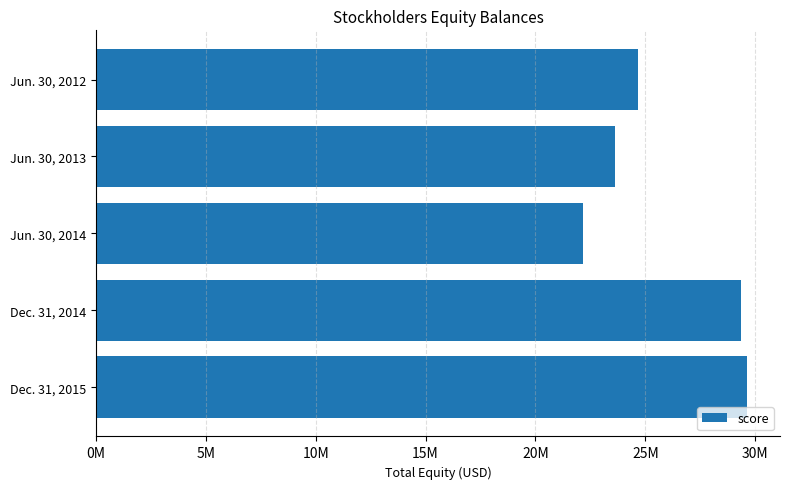

What is the maximum value shown in the chart?

29643724